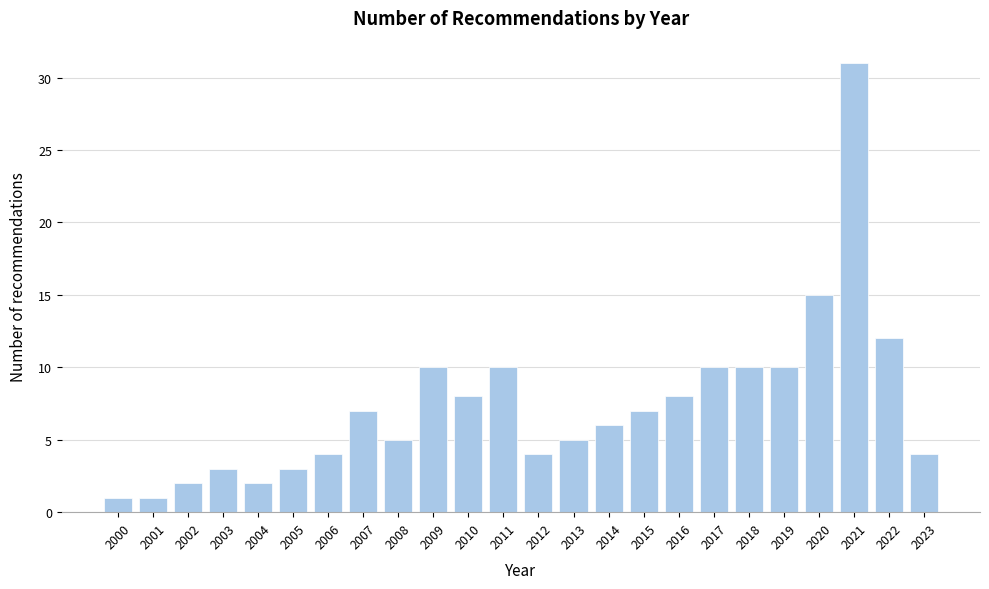

Reading left to right, list all the values displayed in this chart.

1	1	2	3	2	3	4	7	5	10	8	10	4	5	6	7	8	10	10	10	15	31	12	4